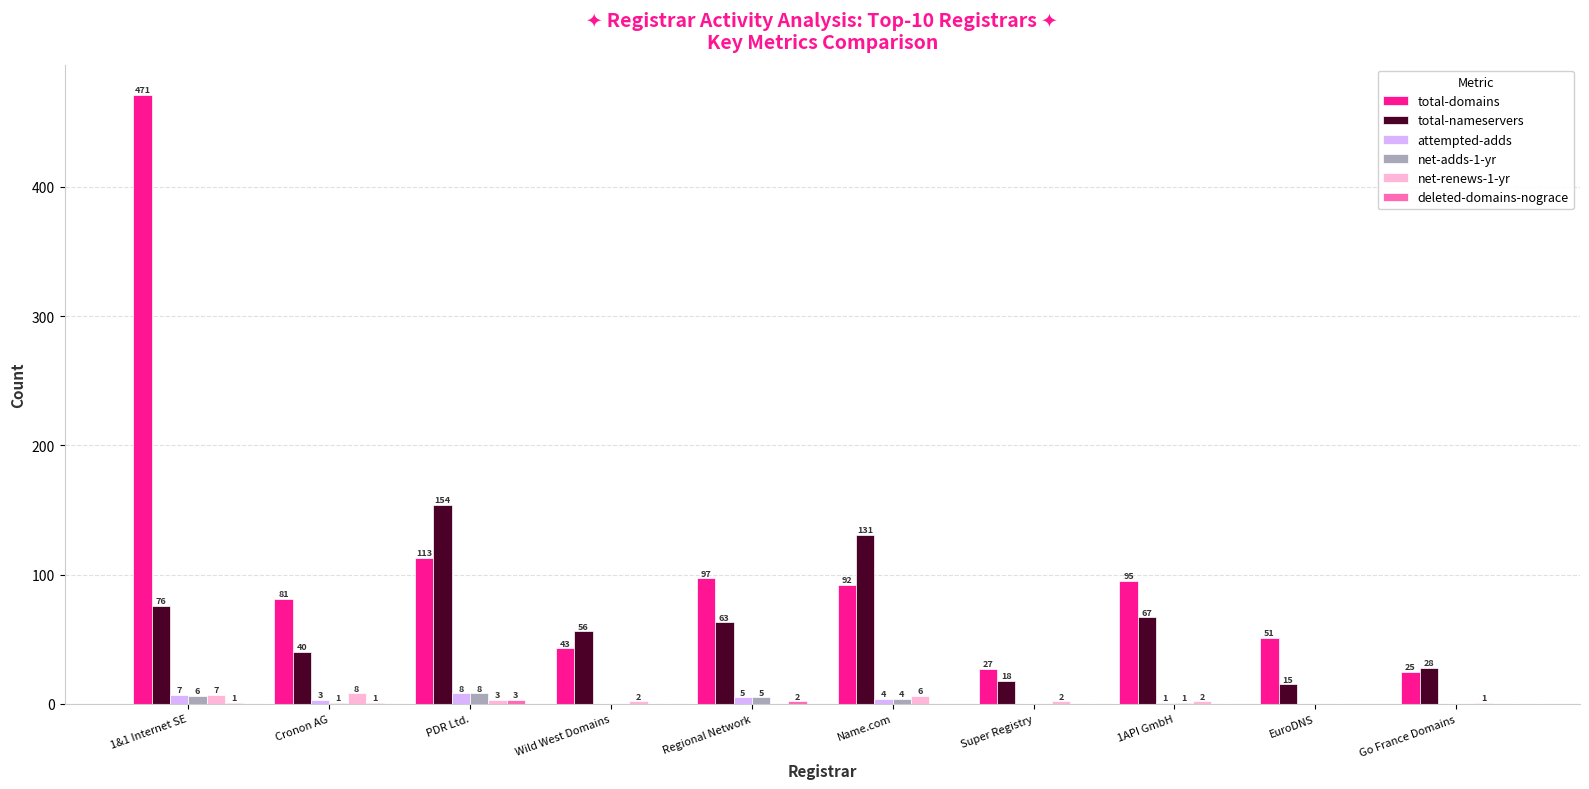

What is the approximate value of total-nameservers at Super Registry, to the nearest 5?

20